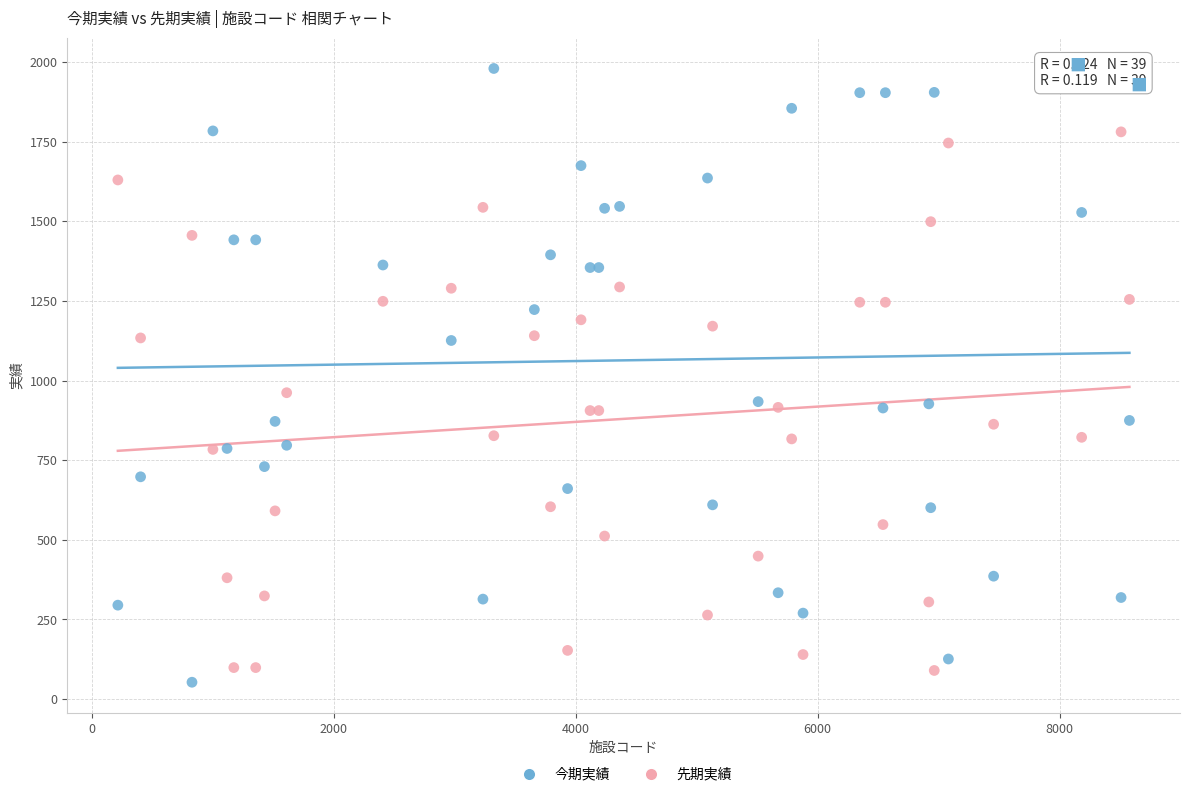

In the 今期実績 series, what Y value is closest to 1016?

934